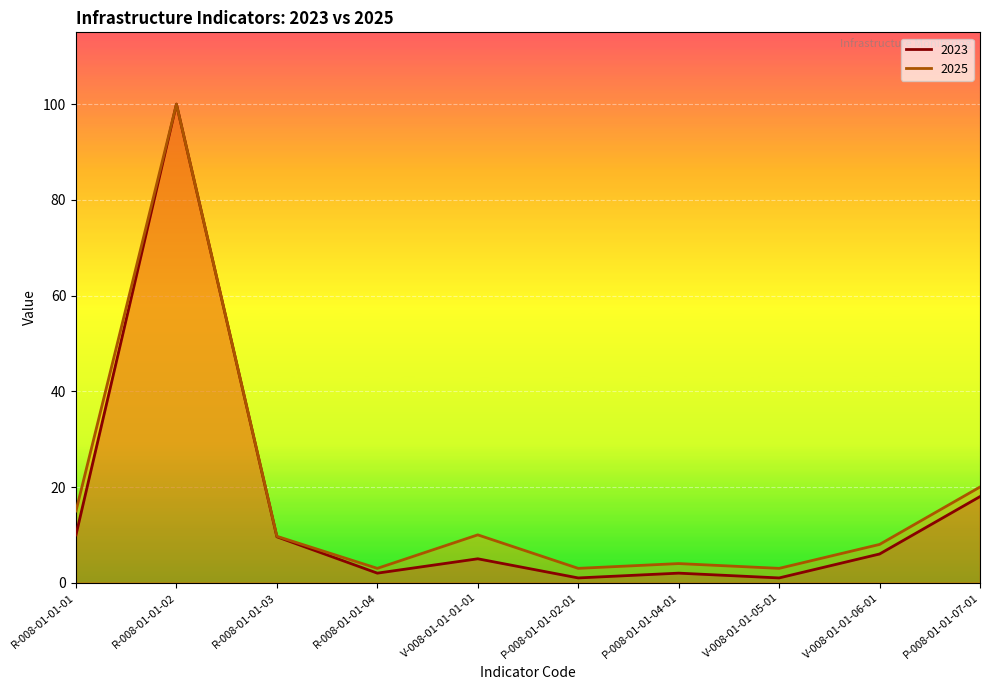

What is the sum of the 2025 values at R-008-01-01-04 and V-008-01-01-06-01?

11.0